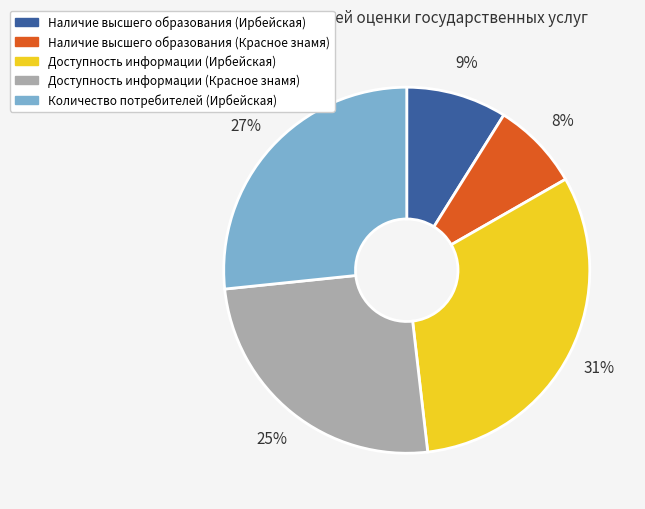

Is there a majority slice in this chart?

No